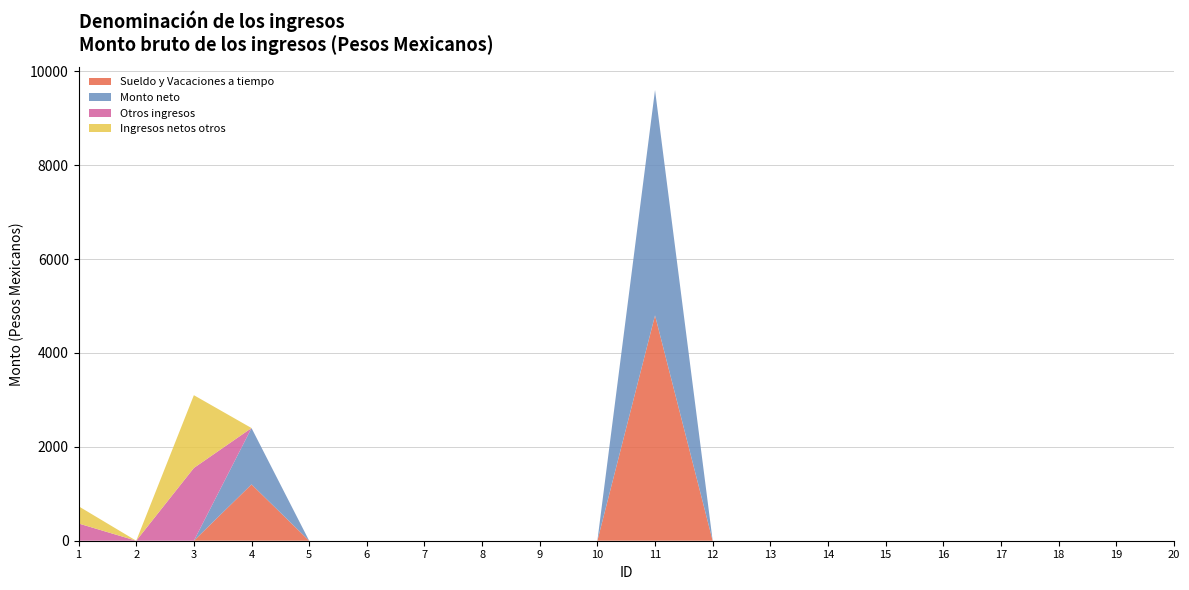

Reading left to right, extract all data points from this chart.

Sueldo y Vacaciones a tiempo: 1=0	2=0	3=0	4=1200	5=0	6=0	7=0	8=0	9=0	10=0	11=4800	12=0	13=0	14=0	15=0	16=0	17=0	18=0	19=0	20=0
Monto neto: 1=0	2=0	3=0	4=1200	5=0	6=0	7=0	8=0	9=0	10=0	11=4800	12=0	13=0	14=0	15=0	16=0	17=0	18=0	19=0	20=0
Otros ingresos: 1=367	2=0	3=1550	4=0	5=0	6=0	7=0	8=0	9=0	10=0	11=0	12=0	13=0	14=0	15=0	16=0	17=0	18=0	19=0	20=0
Ingresos netos otros: 1=367	2=0	3=1550	4=0	5=0	6=0	7=0	8=0	9=0	10=0	11=0	12=0	13=0	14=0	15=0	16=0	17=0	18=0	19=0	20=0